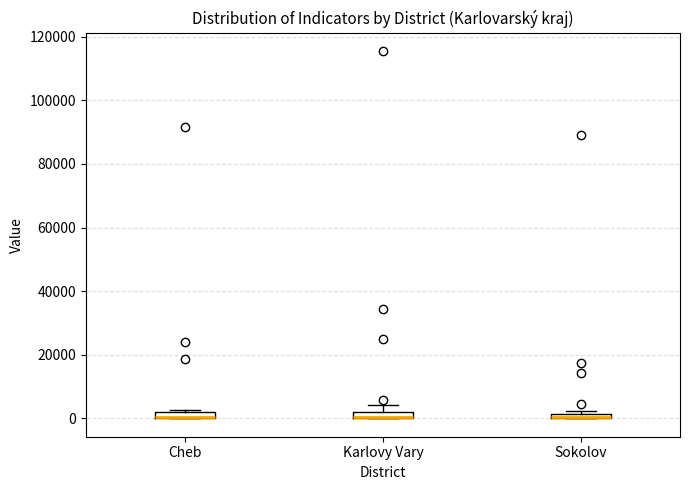

Where does the upper whisker of the box for Karlovy Vary end on the y-axis? The values are not printed on the chart, so give them approximately, as read against the axis.

4000